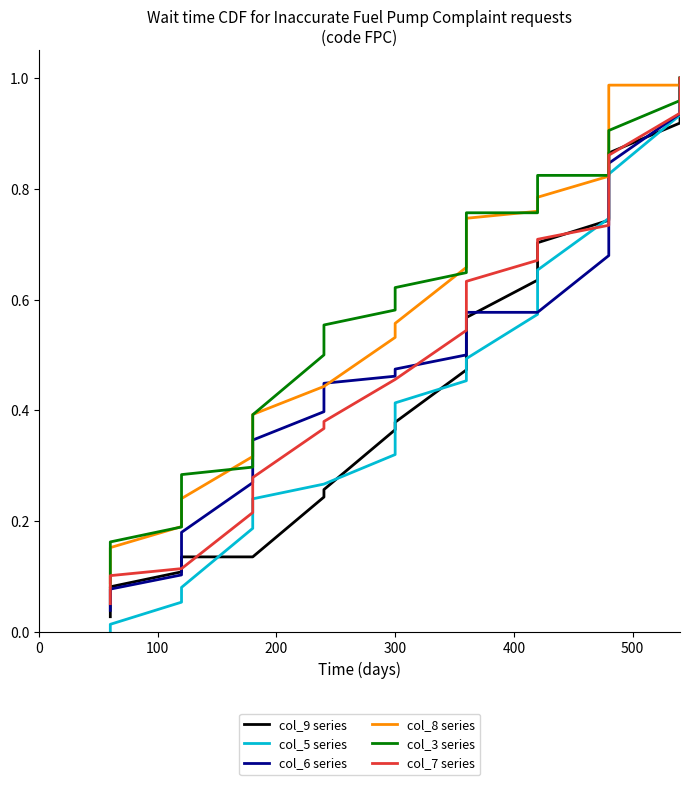

How many lines are shown in the chart?

6